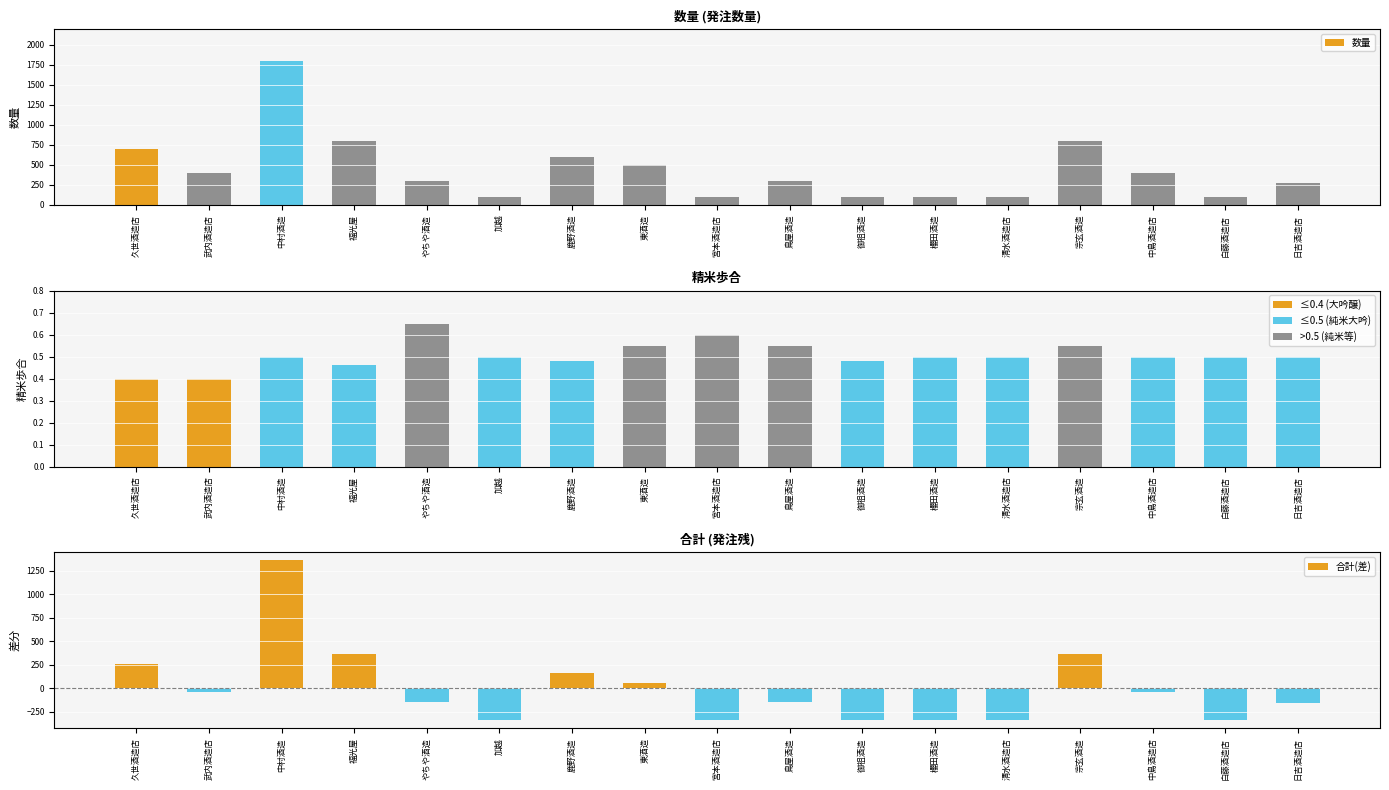

Reading left to right, list all the values displayed in this chart.

数量: 久世酒造店=700.0	武内酒造店=400.0	中村酒造=1800.0	福光屋=800.0	やちや酒造=300.0	加越=100.0	鹿野酒造=600.0	東酒造=500.0	宮本酒造店=100.0	鳥屋酒造=300.0	御祖酒造=100.0	櫻田酒造=100.0	清水酒造店=100.0	宗玄酒造=800.0	中島酒造店=400.0	白藤酒造店=100.0	日吉酒造店=280.0
精米歩合: 久世酒造店=0.4	武内酒造店=0.4	中村酒造=0.5	福光屋=0.5	やちや酒造=0.7	加越=0.5	鹿野酒造=0.5	東酒造=0.6	宮本酒造店=0.6	鳥屋酒造=0.6	御祖酒造=0.5	櫻田酒造=0.5	清水酒造店=0.5	宗玄酒造=0.6	中島酒造店=0.5	白藤酒造店=0.5	日吉酒造店=0.5
合計(差): 久世酒造店=260.0	武内酒造店=-40.0	中村酒造=1360.0	福光屋=360.0	やちや酒造=-140.0	加越=-340.0	鹿野酒造=160.0	東酒造=60.0	宮本酒造店=-340.0	鳥屋酒造=-140.0	御祖酒造=-340.0	櫻田酒造=-340.0	清水酒造店=-340.0	宗玄酒造=360.0	中島酒造店=-40.0	白藤酒造店=-340.0	日吉酒造店=-160.0